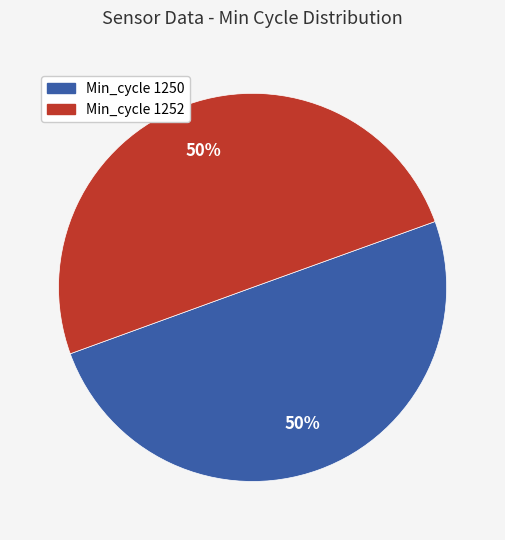

What percentage is the Min_cycle 1252 slice, to the nearest percent?

50%